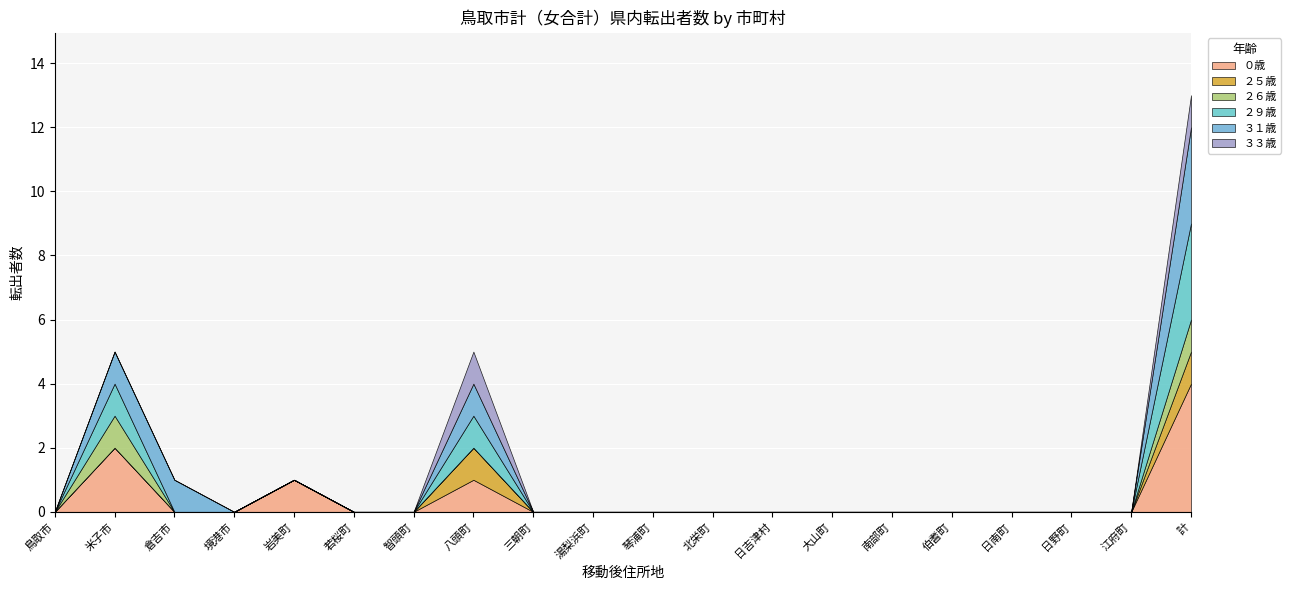

Between 岩美町 and 若桜町, which is larger?

岩美町